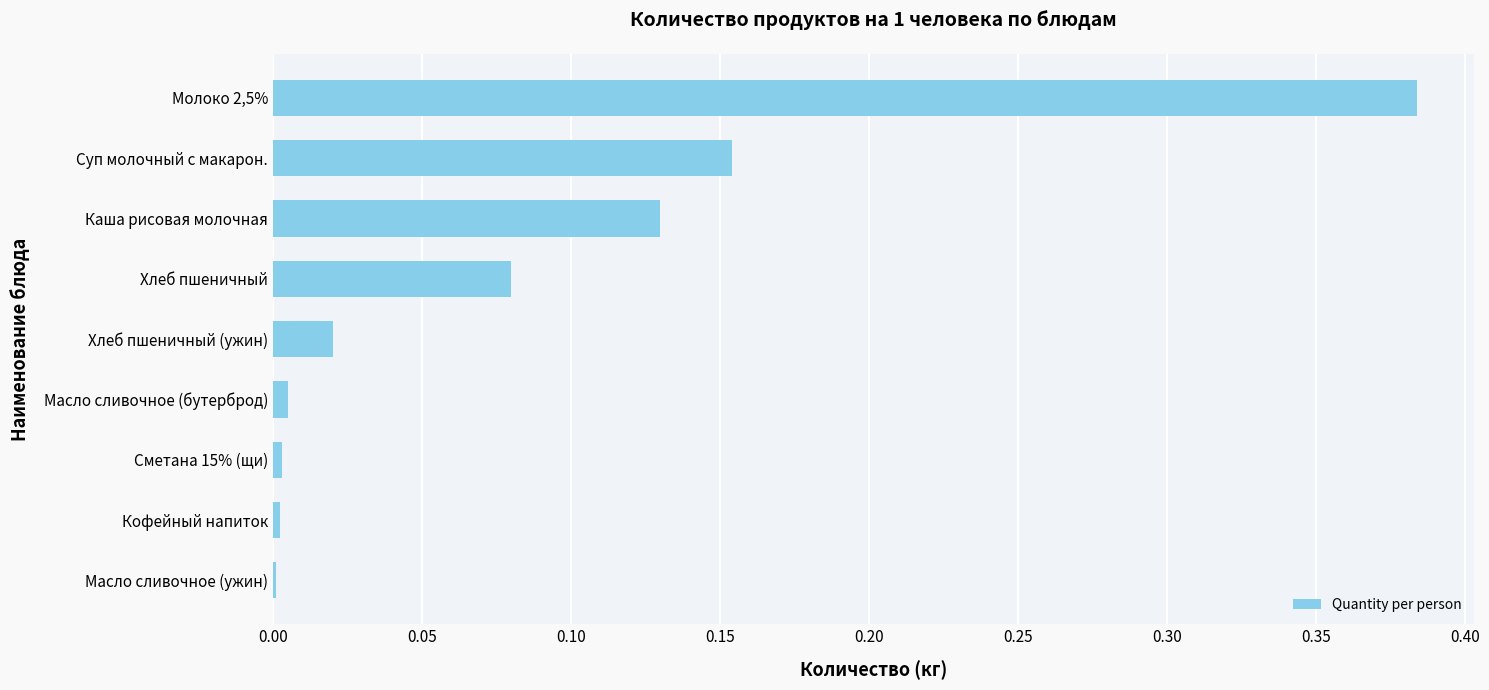

True or false: the data shows 0.0 at Масло сливочное (ужин).

True